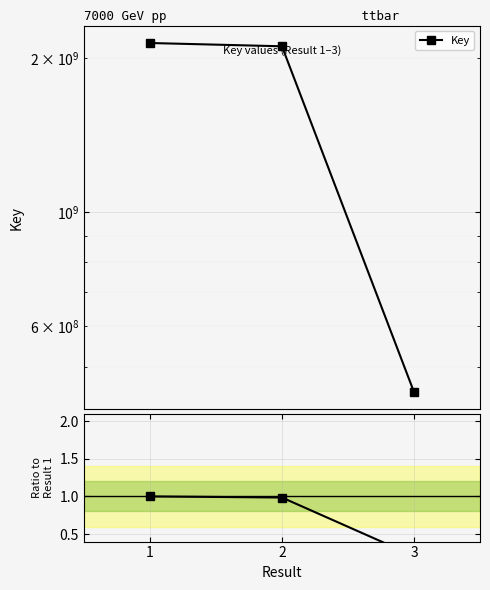

Is the value of Ratio to Result 1 at 1 greater than the value of Key at 2?

No